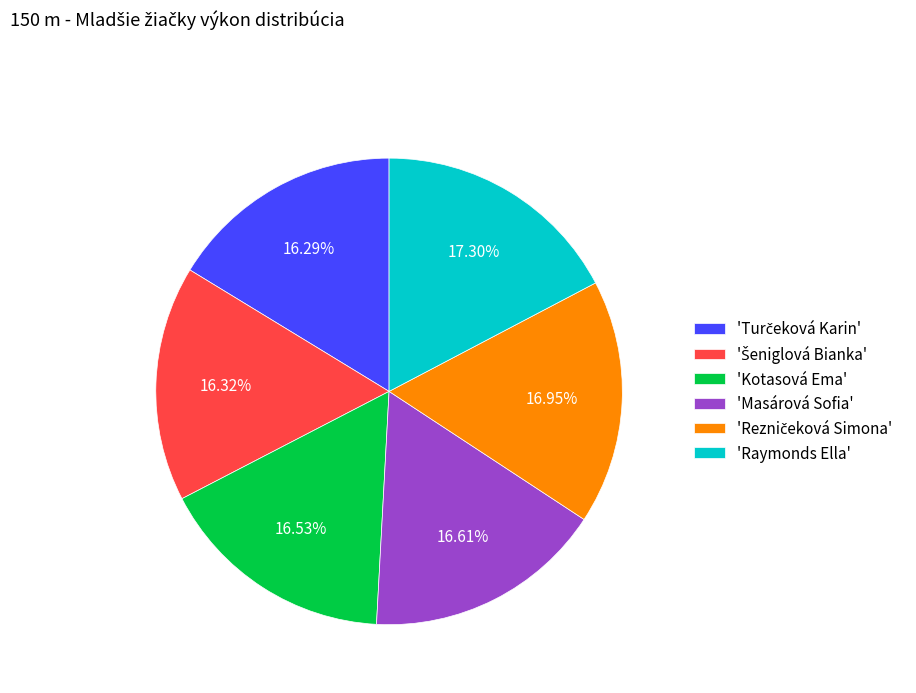

Is there any slice that represents more than half of the pie?

No